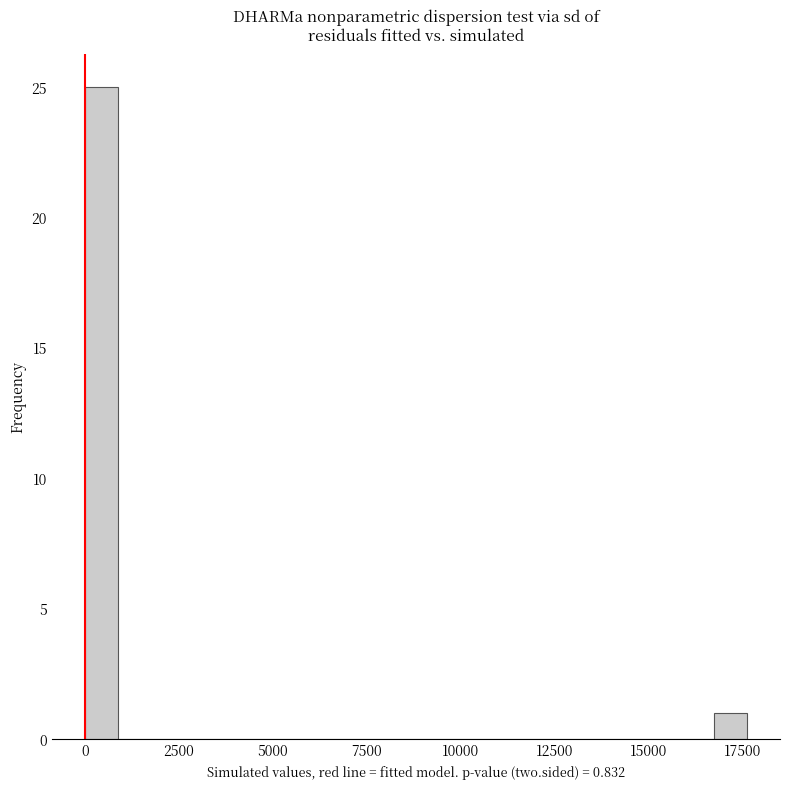

Around what value on the x-axis is the tallest bar? Give the approximate position of its centre, as read against the axis.

500